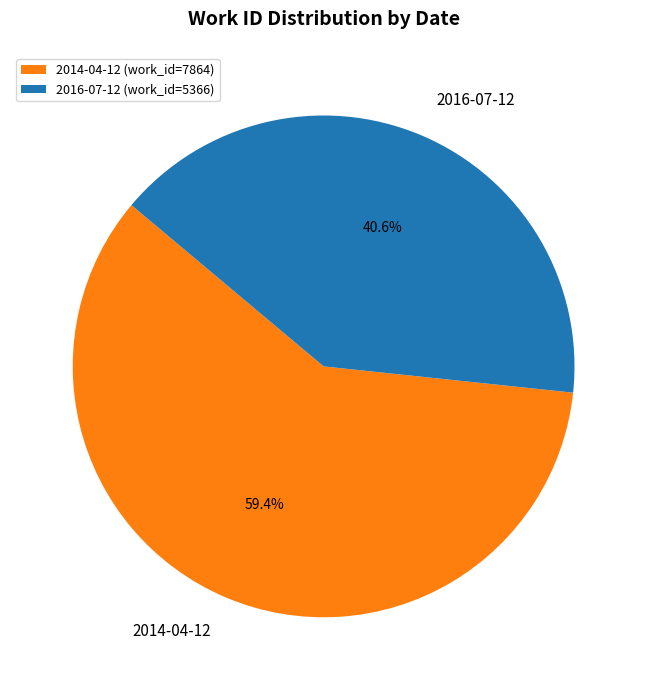

Approximately how many times larger is the value at 2014-04-12 compared to 2016-07-12?

1.5